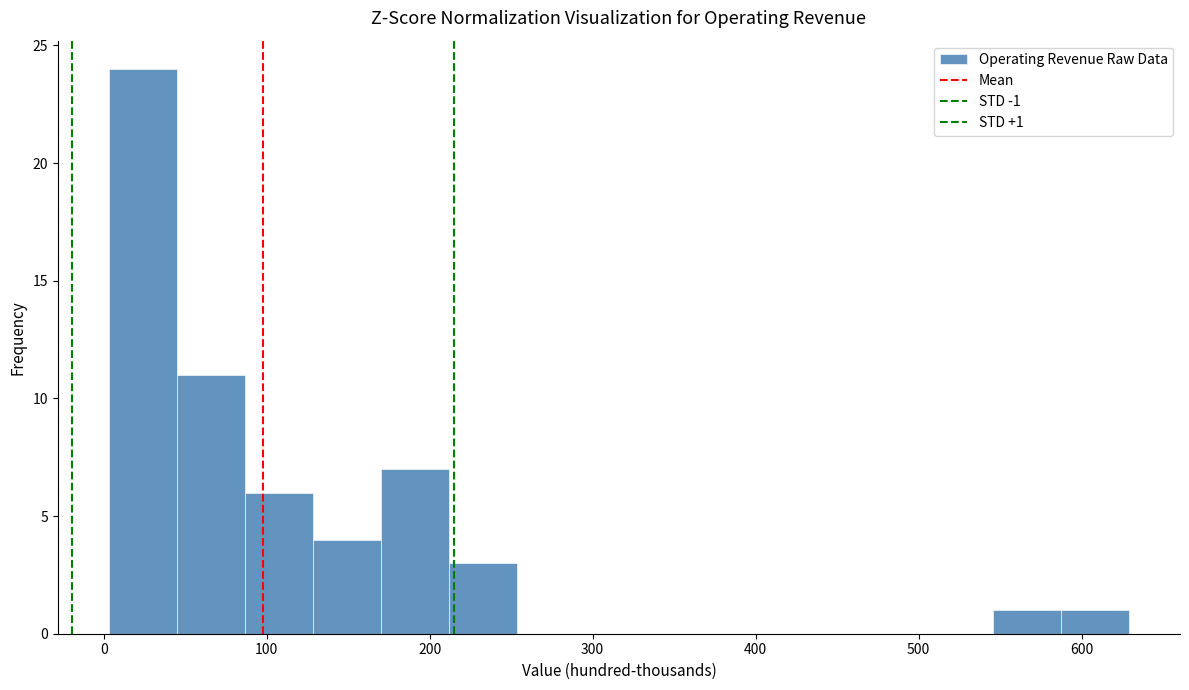

Which range on the x-axis has the tallest bar?

0 to 40